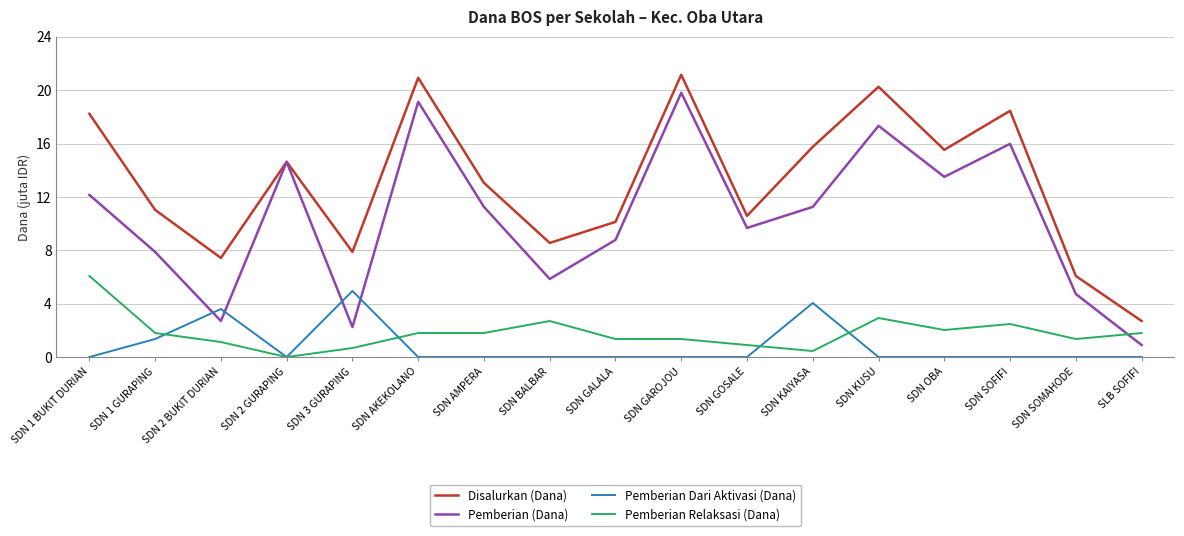

Which category has the lowest value in the Disalurkan (Dana) series?

SLB SOFIFI